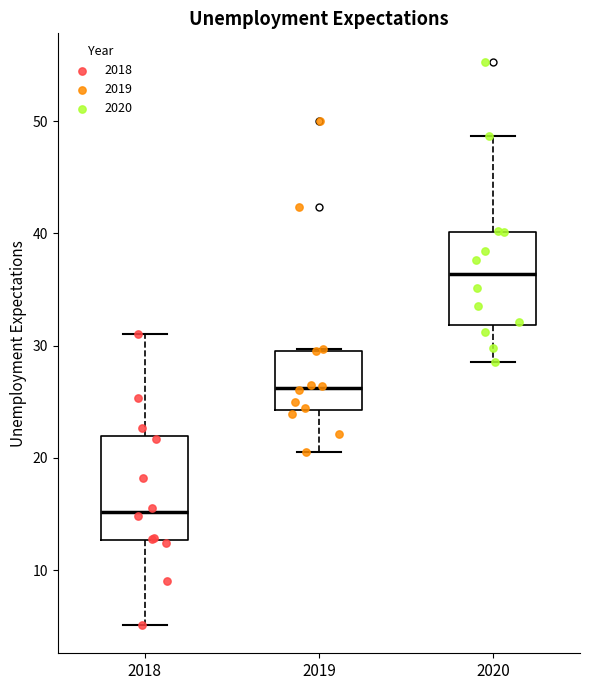

Which box's median line is the lowest?

2018